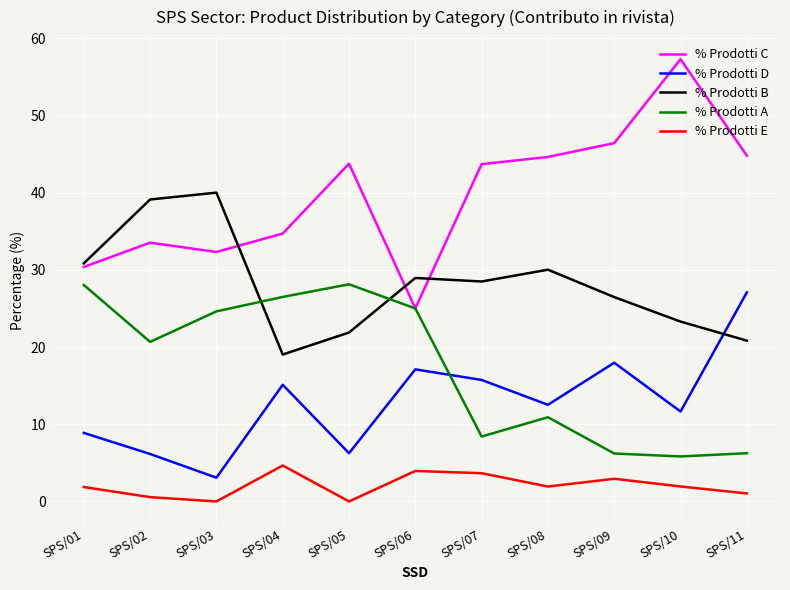

True or false: % Prodotti B has a value of 39.6 at SPS/07.

False